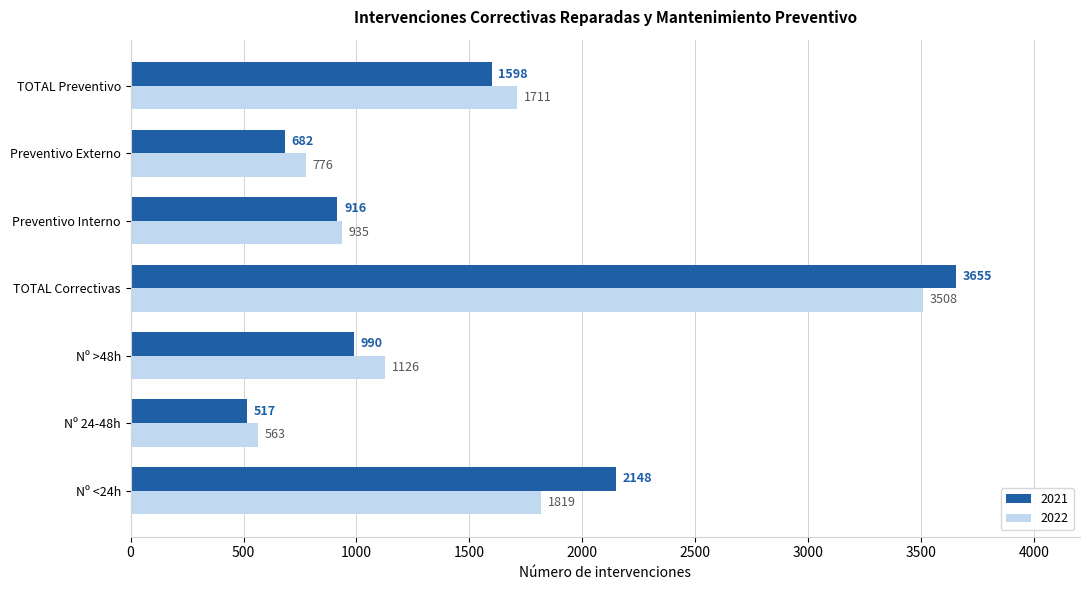

How many values in the 2021 series are below 990?

3